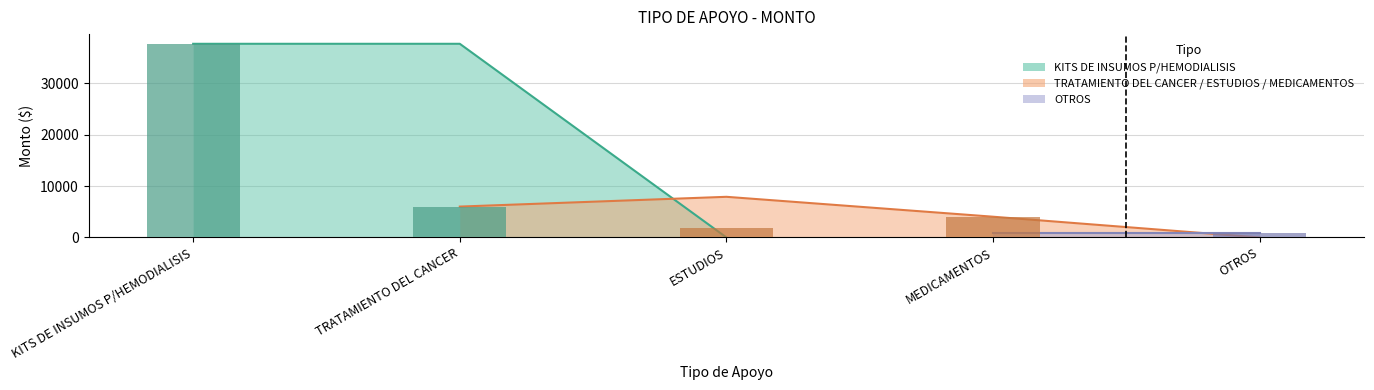

What is the difference between the highest and lowest values at MEDICAMENTOS?

4032.4